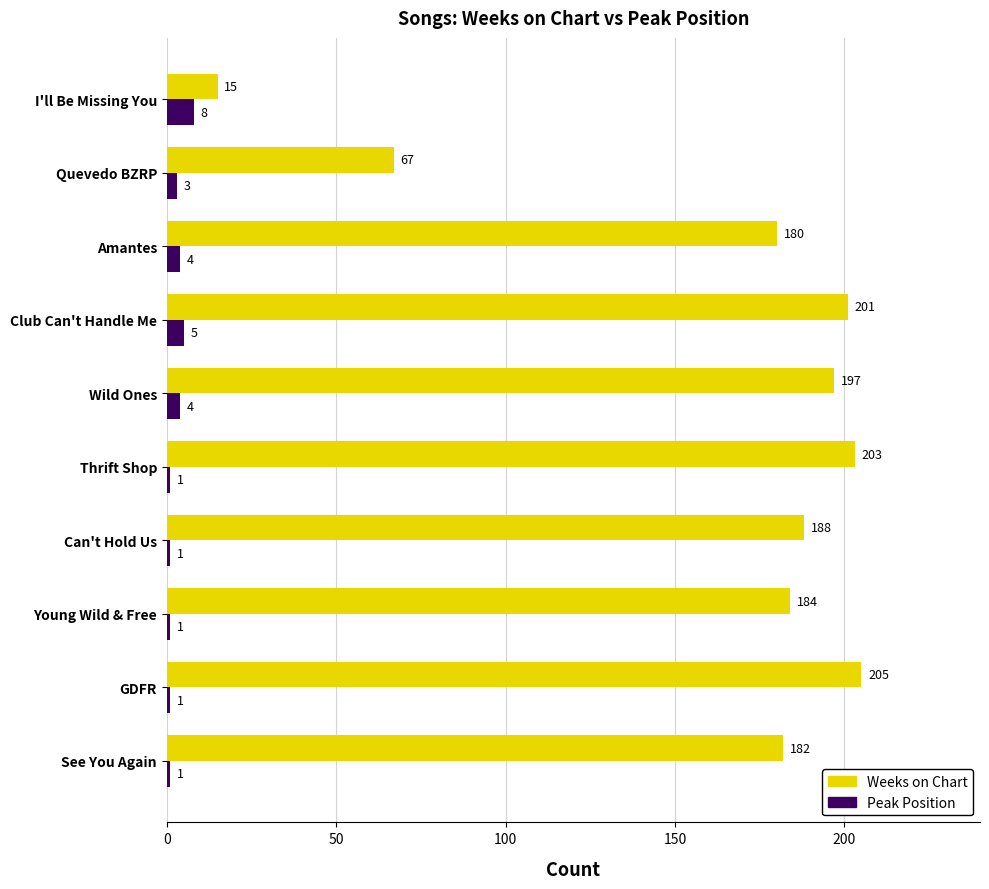

What is the average value of the Weeks on Chart series?

162